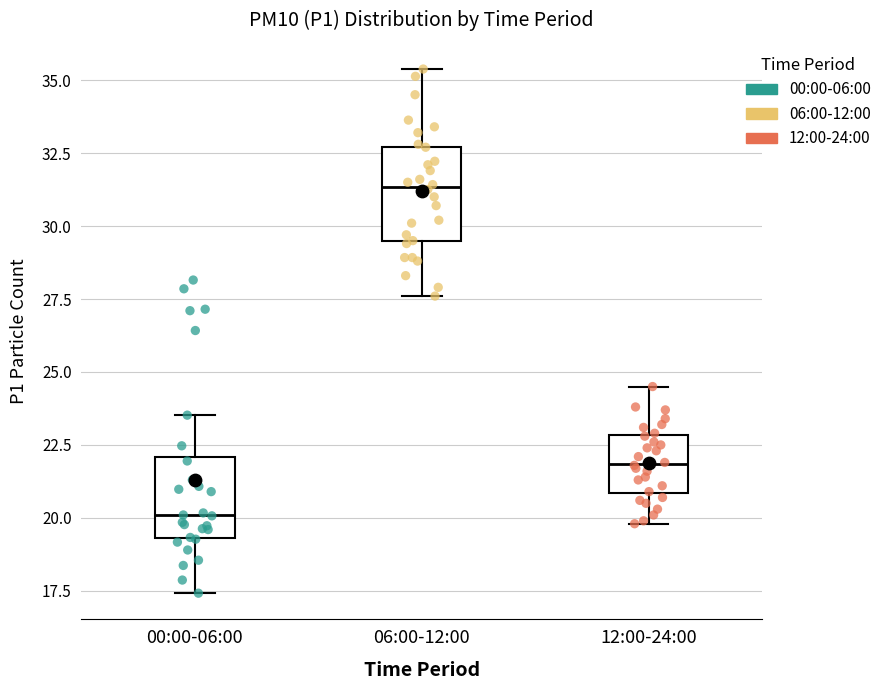

Where is the upper edge of the box for 12:00-24:00 on the y-axis? The values are not printed on the chart, so give them approximately, as read against the axis.

23.0